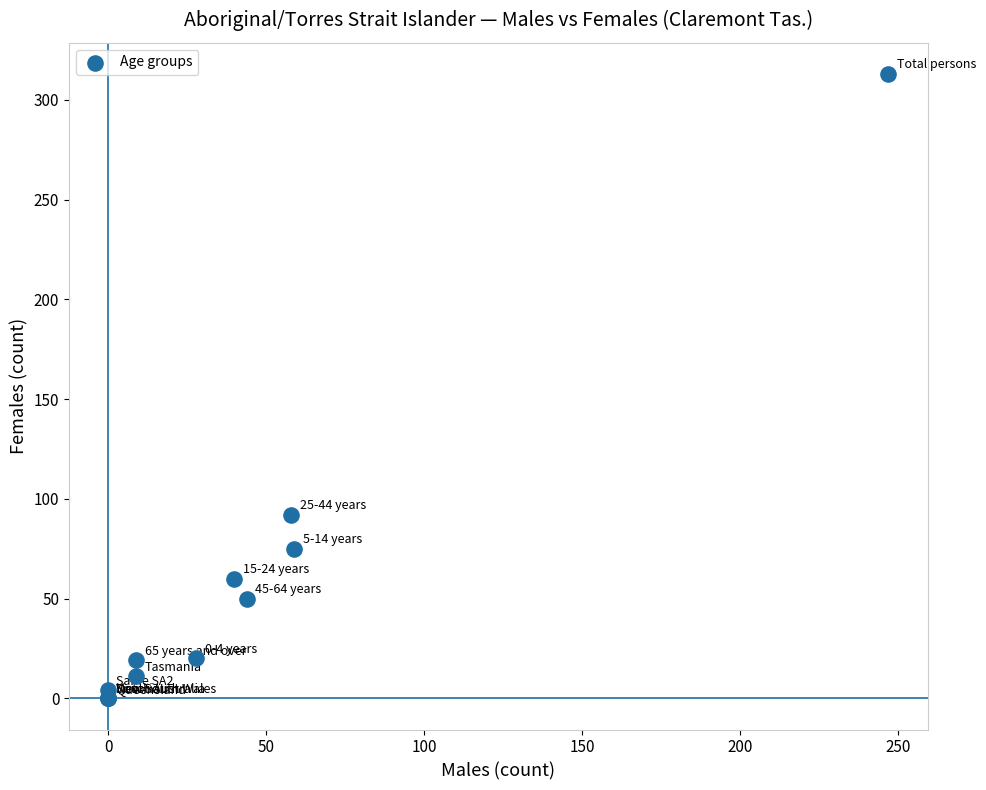

What Y value in the scatter plot is closest to 156?

92